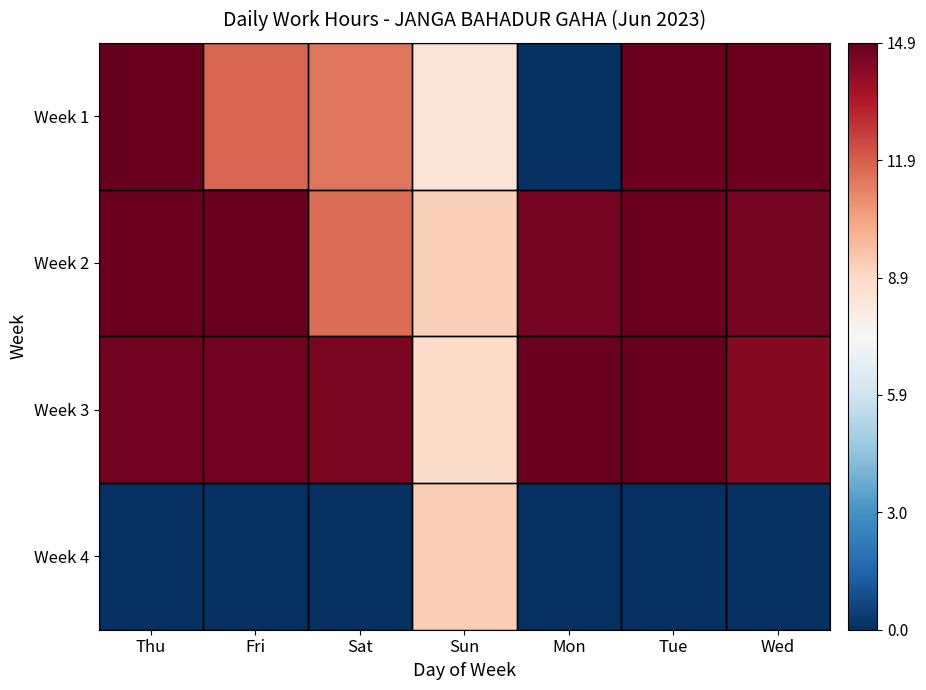

List the series in order of their peak value, highest first.

Week 1, Week 3, Week 2, Week 4